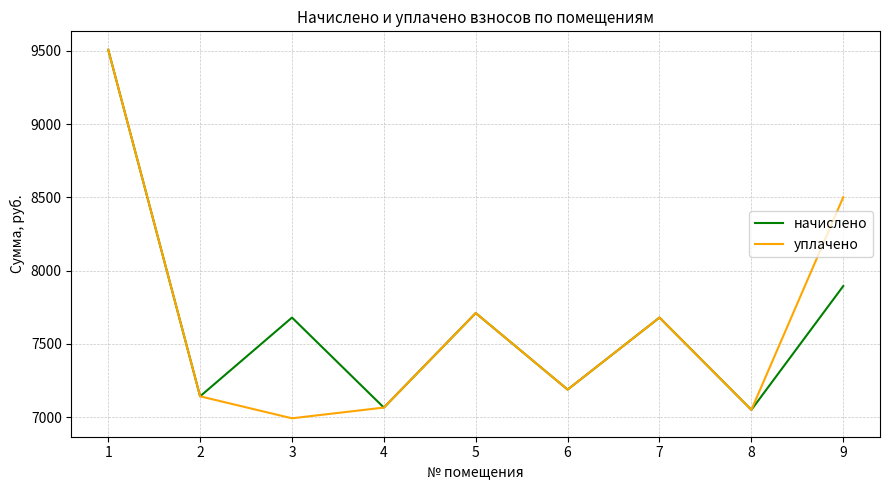

At which label does уплачено first exceed 7188?

1